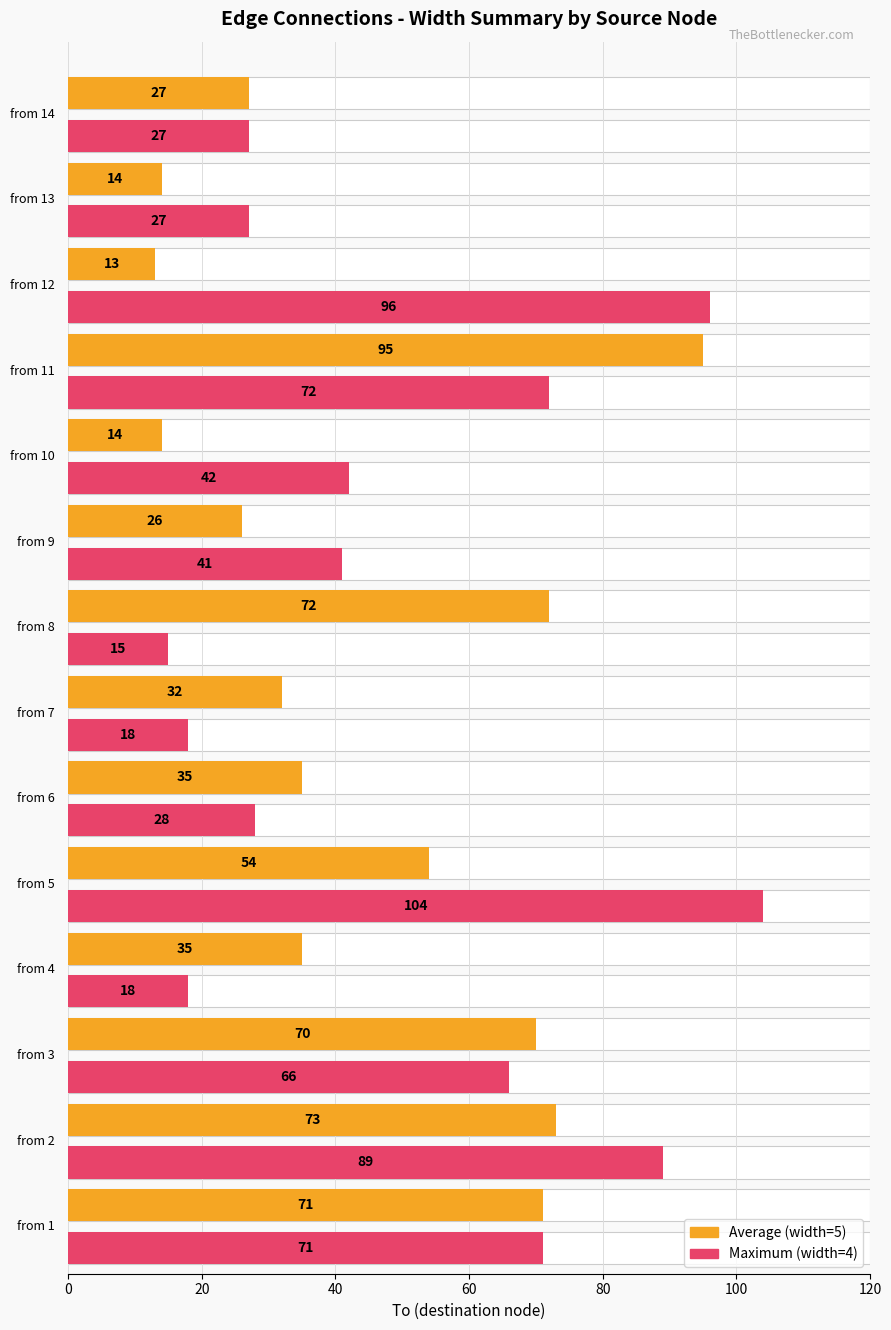

How many distinct data groups are displayed?

2